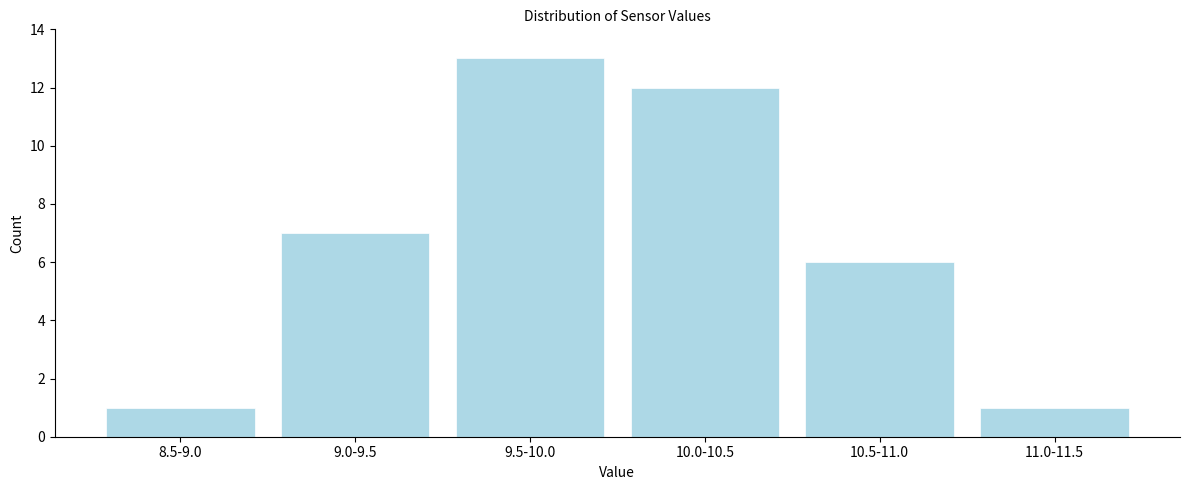

Reading right to left, transcribe all the data shown in this chart.

11.0-11.5=1	10.5-11.0=6	10.0-10.5=12	9.5-10.0=13	9.0-9.5=7	8.5-9.0=1